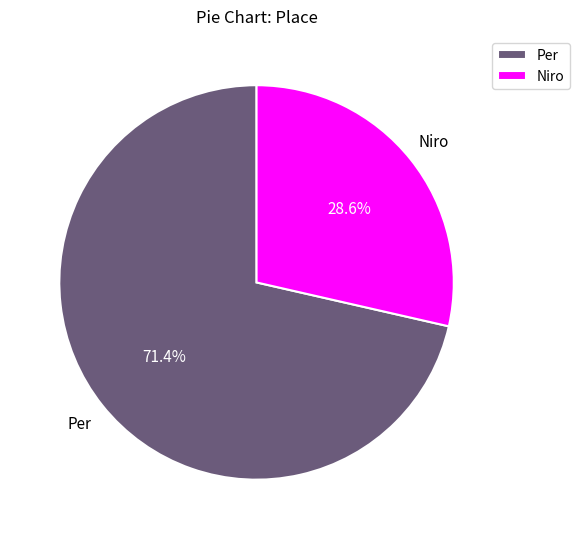

Rank the categories by value from highest to lowest.

Per, Niro